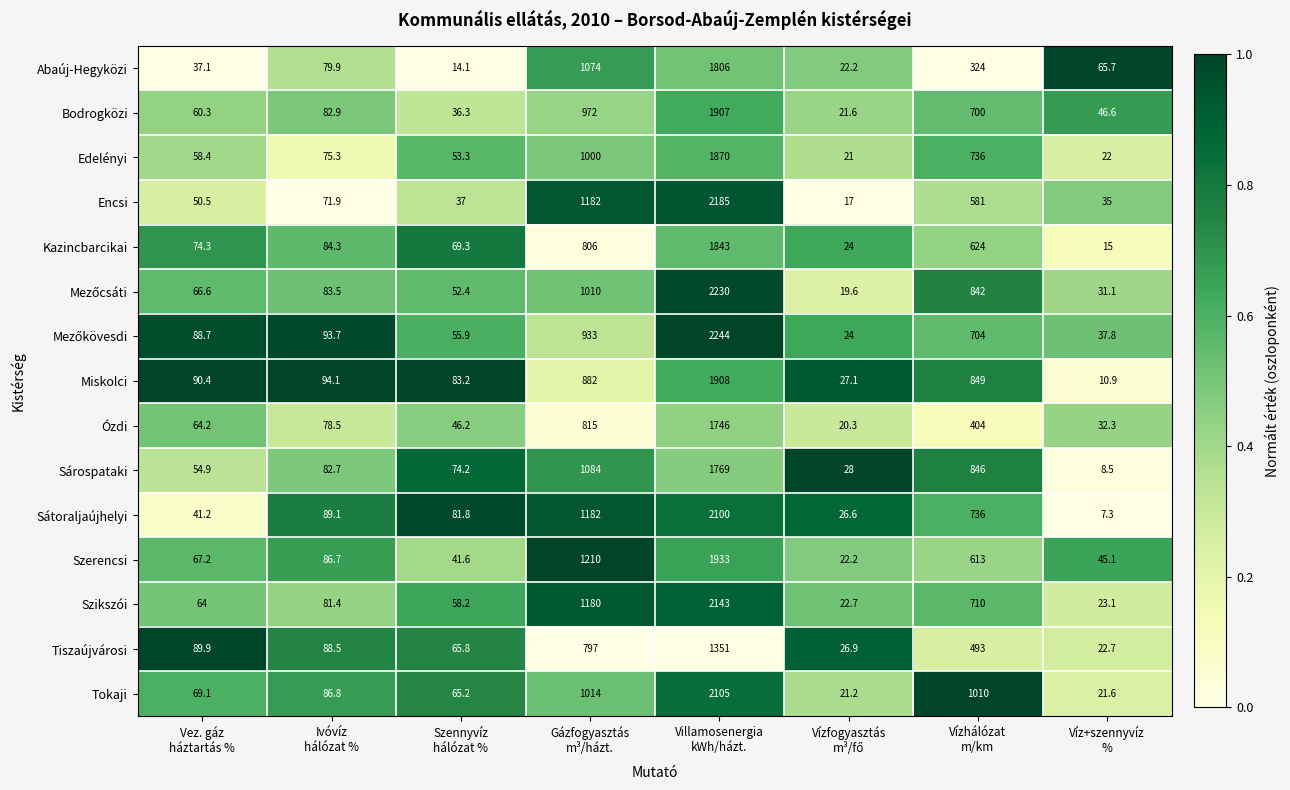

Between Szennyvíz
hálózat % and Vízhálózat
m/km, which series saw the biggest shift?

Tokaji